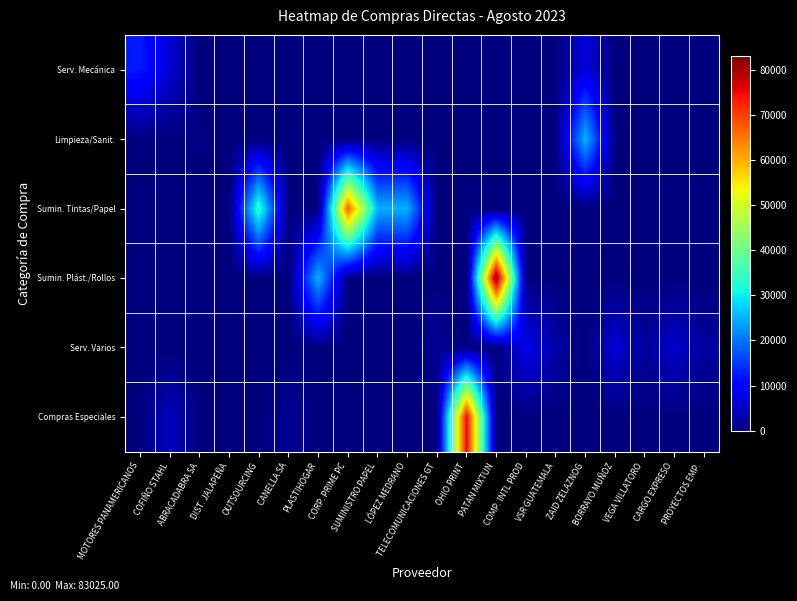

Rank the series by their maximum value, from highest to lowest.

Sumin. Plást./Rollos, Compras Especiales, Sumin. Tintas/Papel, Limpieza/Sanit., Serv. Mecánica, Serv. Varios